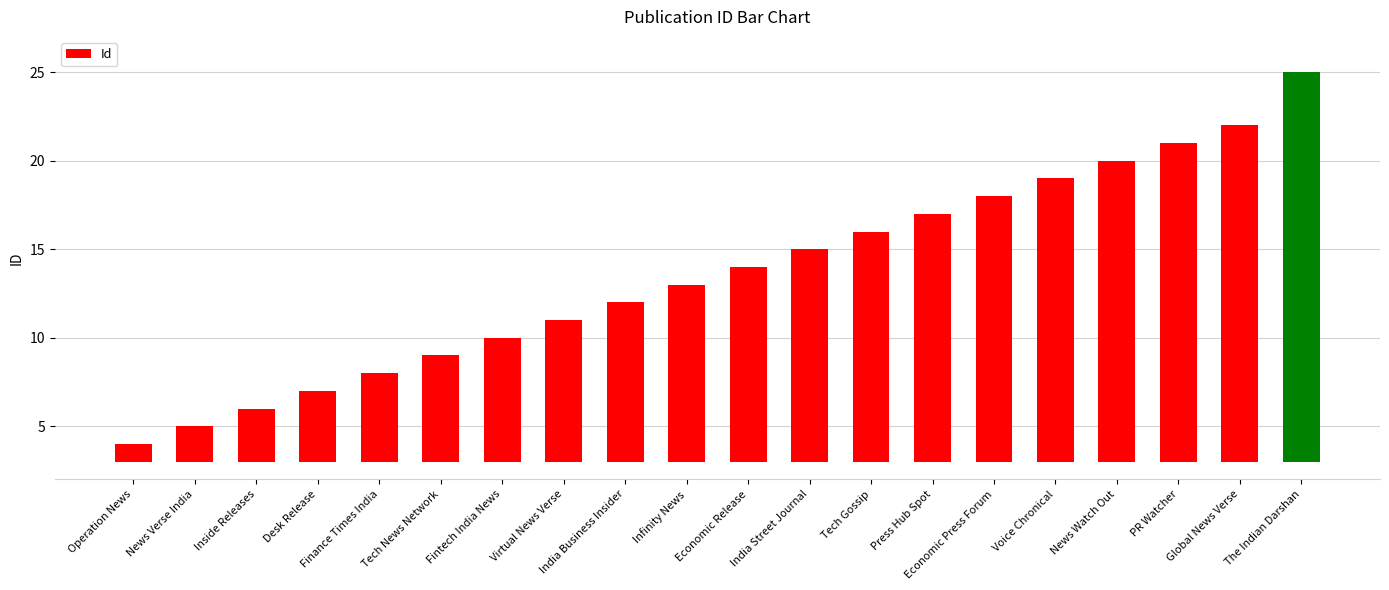

At which category does the chart reach its minimum across all series?

Operation News